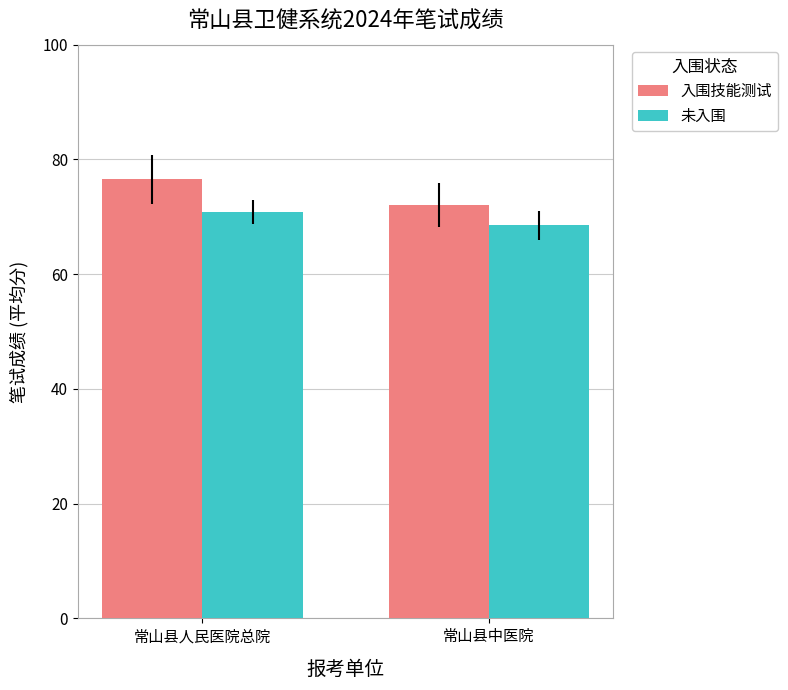

At which label is 未入围 closest to 69?

常山县中医院